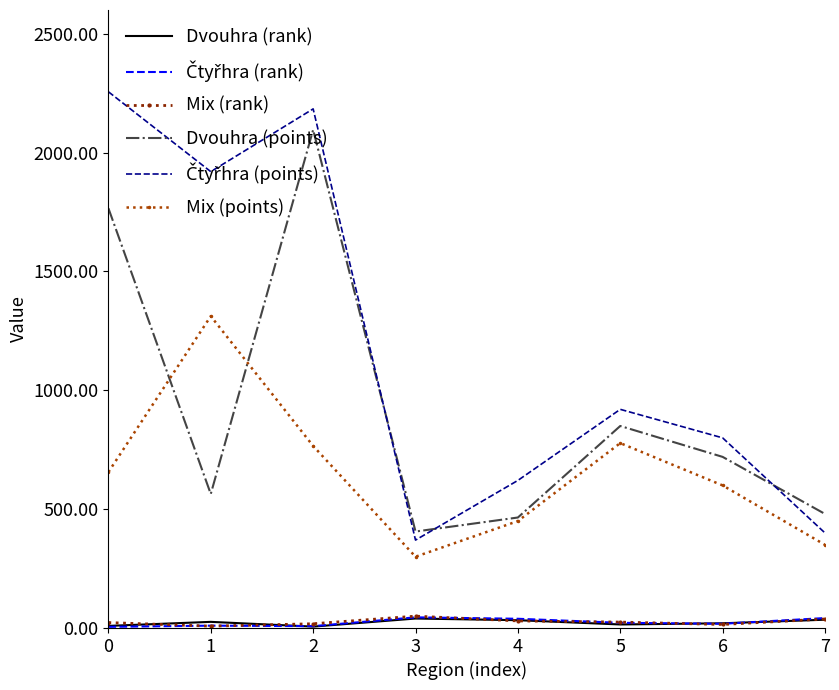

True or false: Mix (rank) and Mix (points) cross at least once.

False